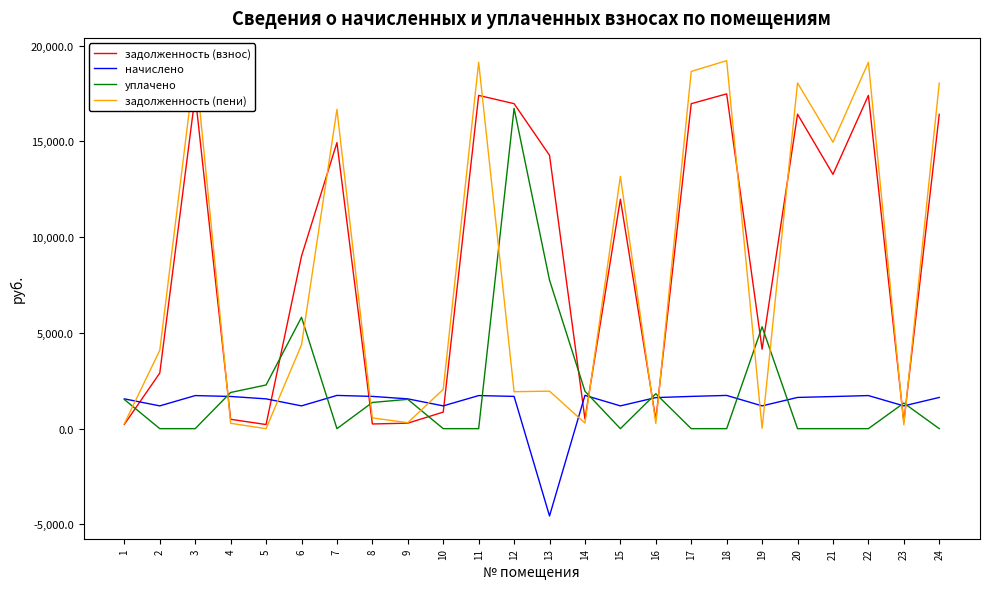

What are all the series names shown in the legend?

задолженность (взнос), начислено, уплачено, задолженность (пени)